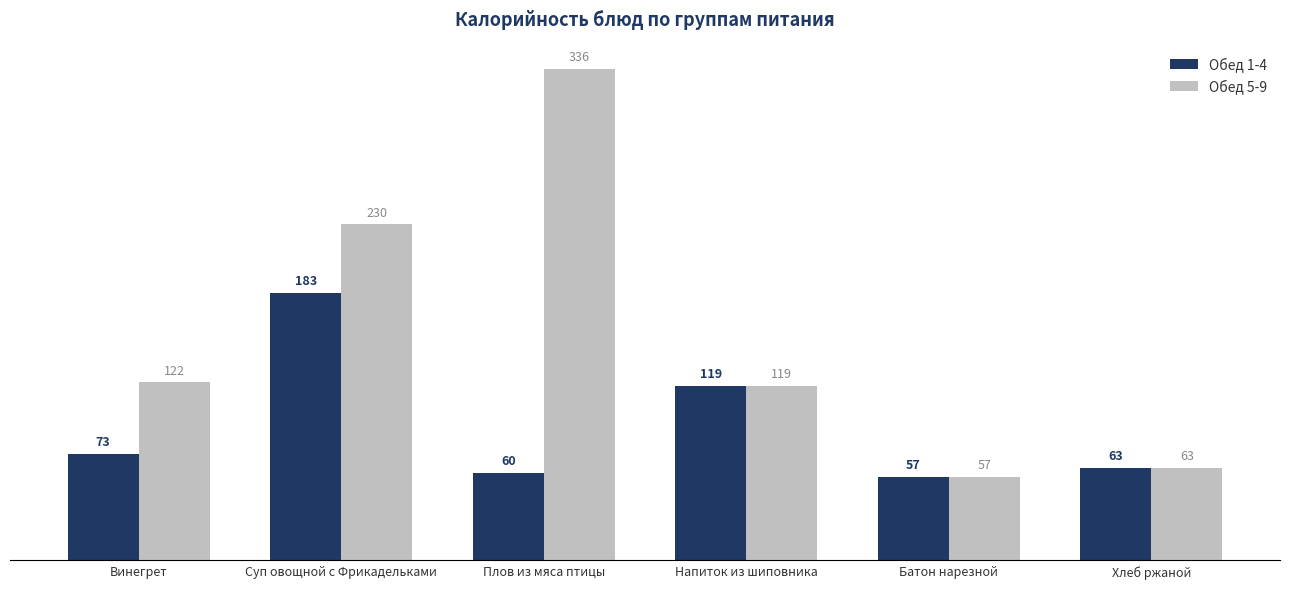

What is the sum of all Обед 5-9 values?

926.4